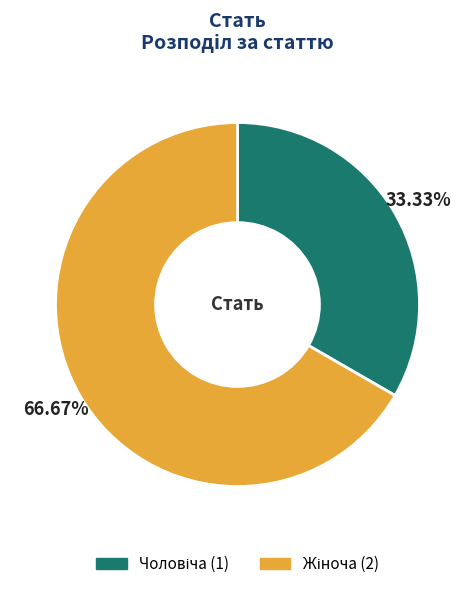

To the nearest percent, what is the difference between the largest and smallest slice percentages?

33%